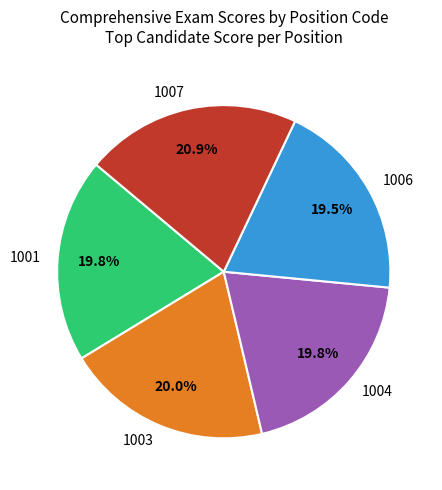

Which category has the biggest portion of the pie?

1007